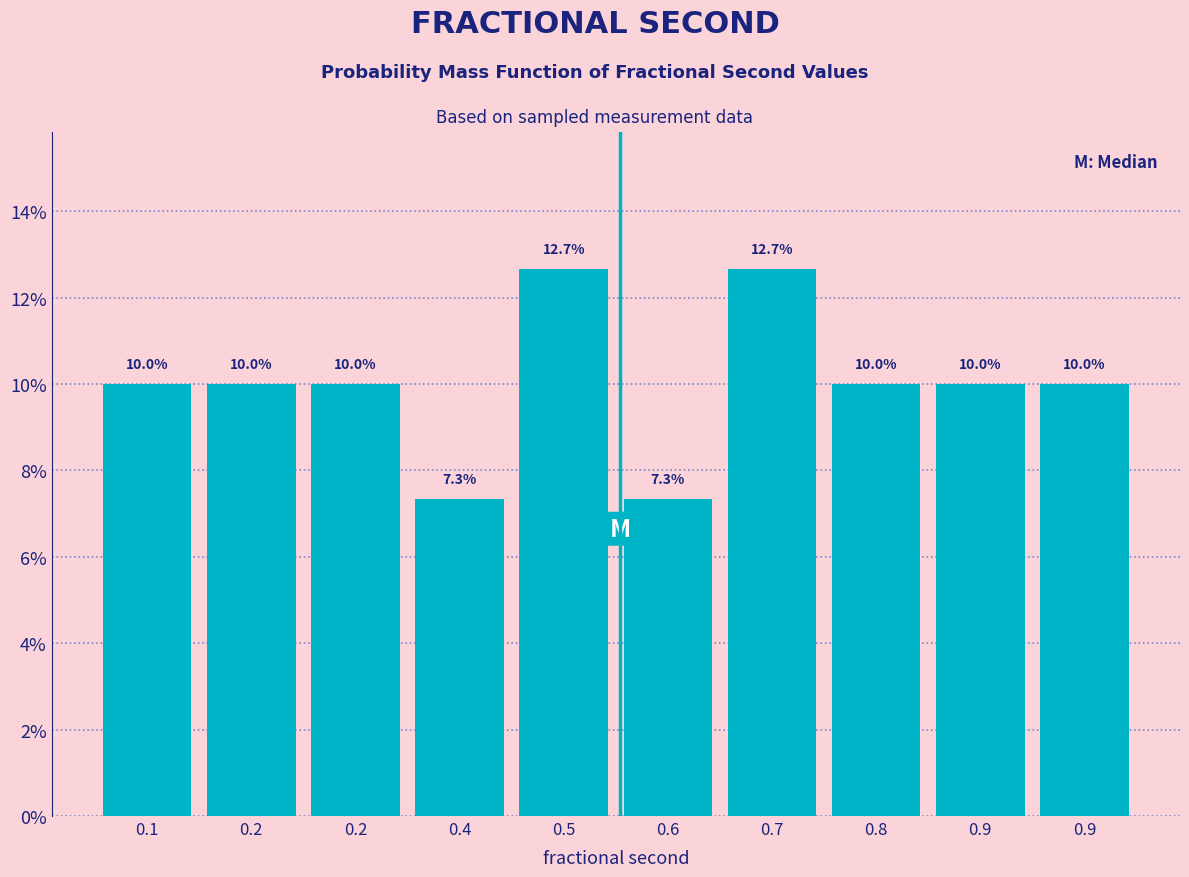

Does the chart contain any negative values?

No